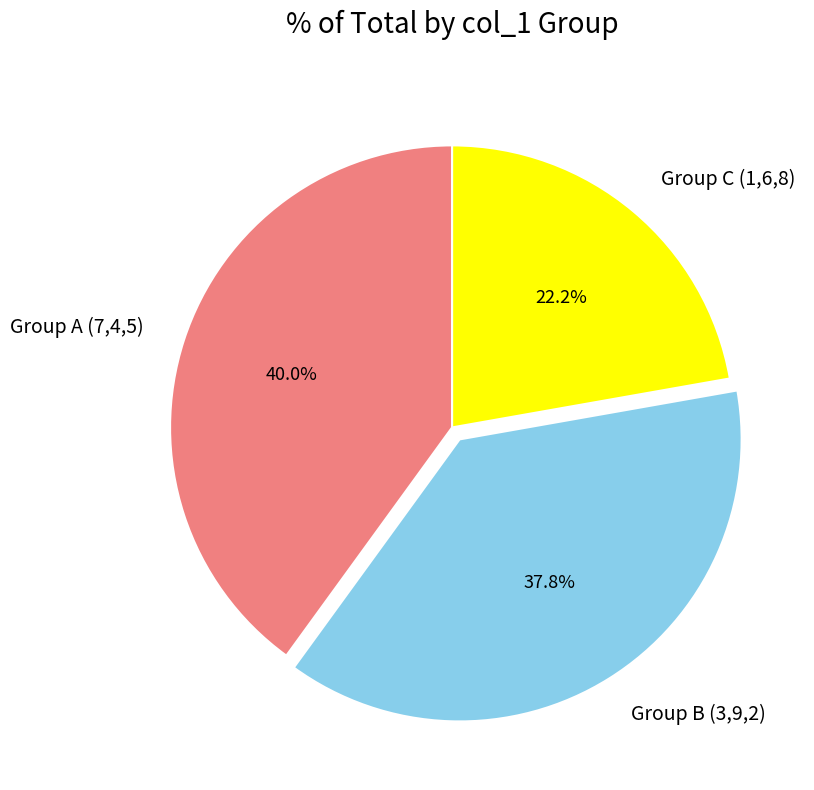

Rank the categories by value from lowest to highest.

Group C (1,6,8), Group B (3,9,2), Group A (7,4,5)